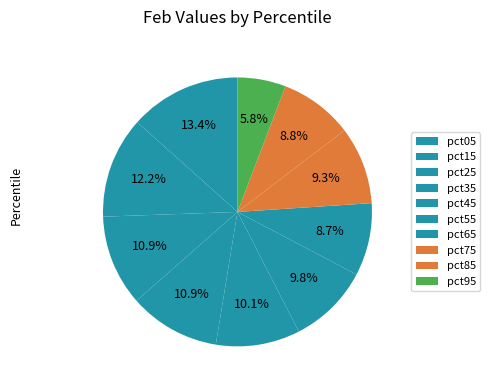

Count the number of slices in the pie.

10